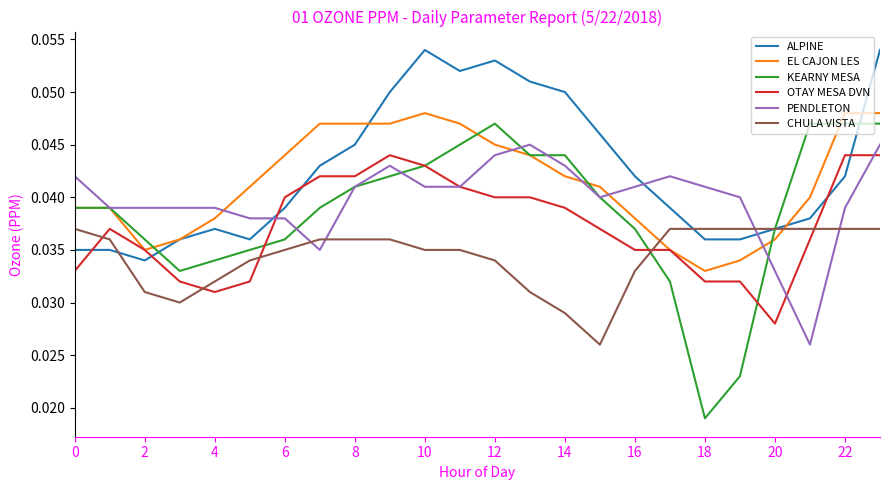

Which series has the widest spread of values?

KEARNY MESA